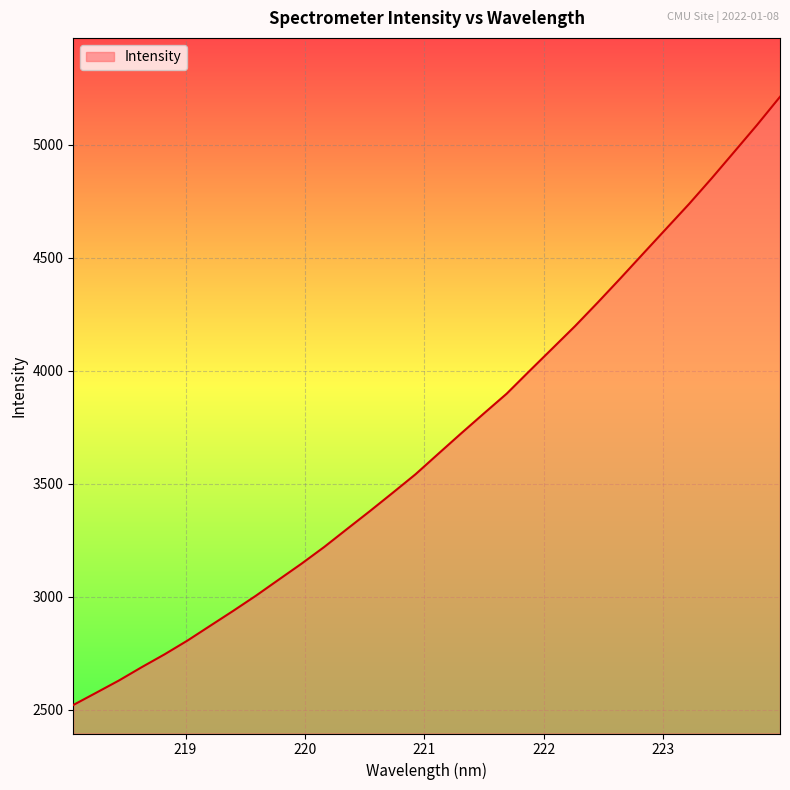

What is the greatest value displayed?

5211.5